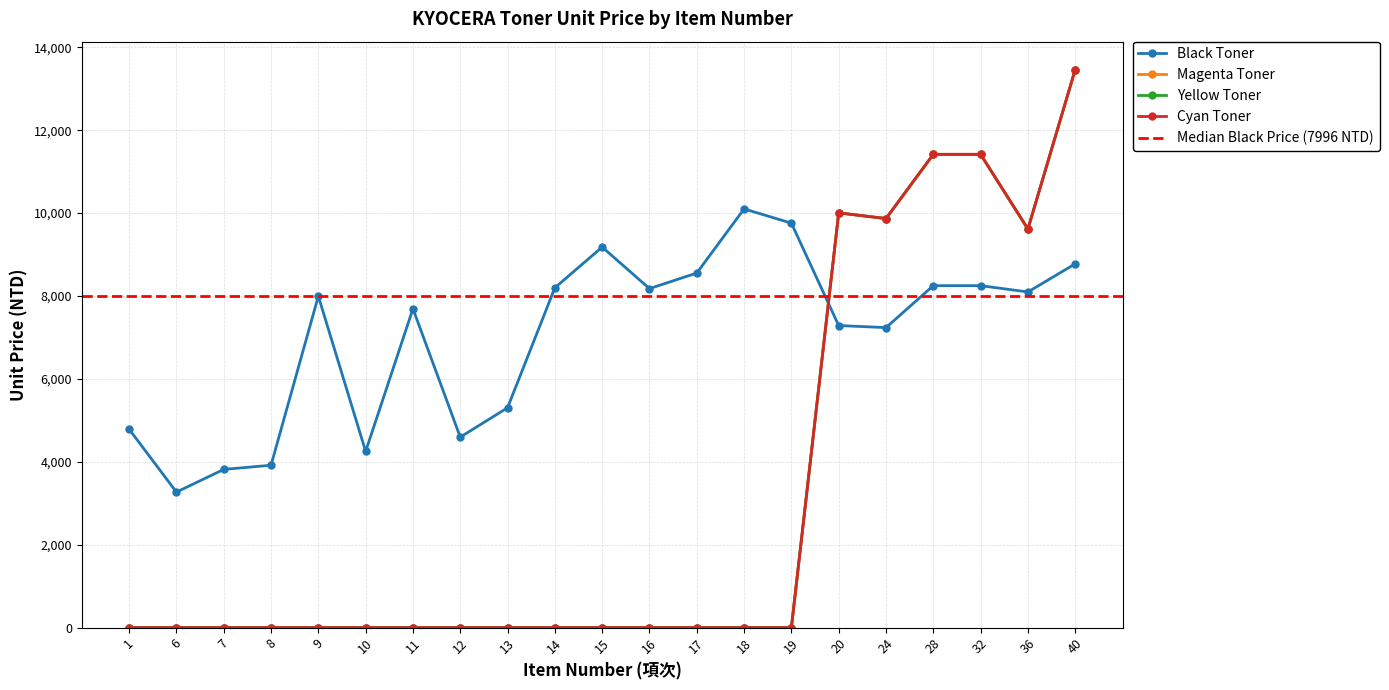

What is the highest value of the Yellow Toner series?

13462